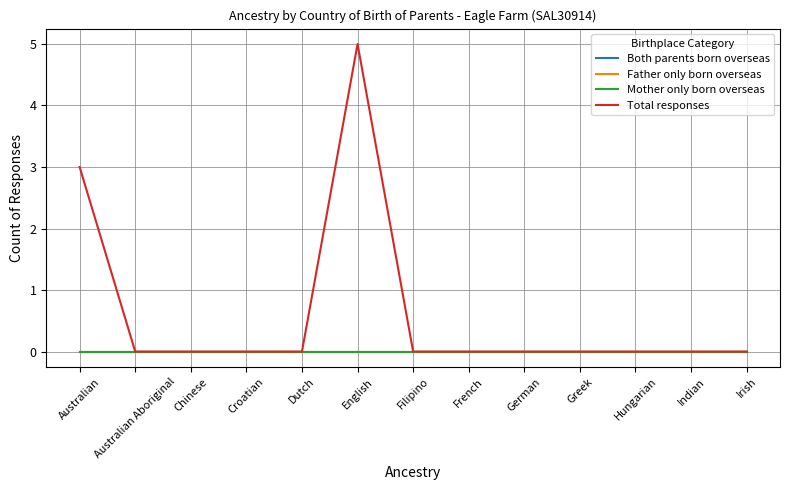

Does the chart display data point markers on the line(s)?

No